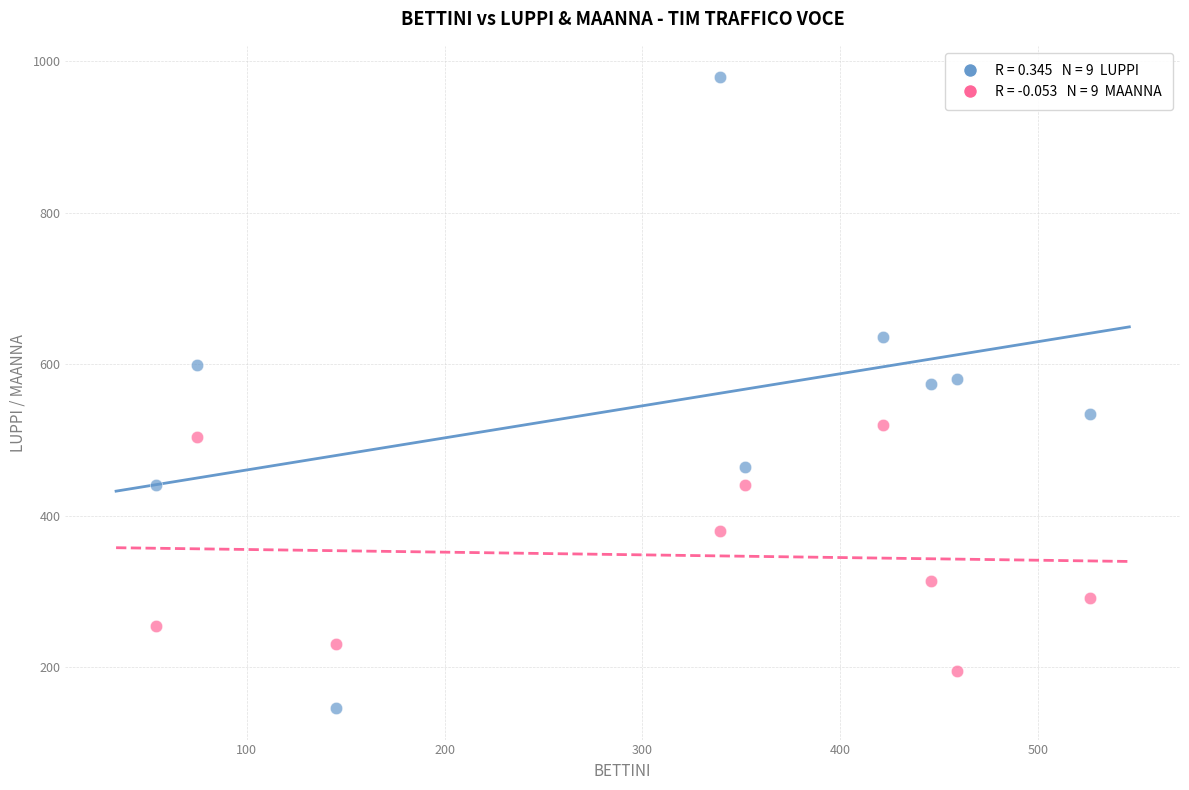

Across all data points, what is the range of X values (max minus min)?

472.0